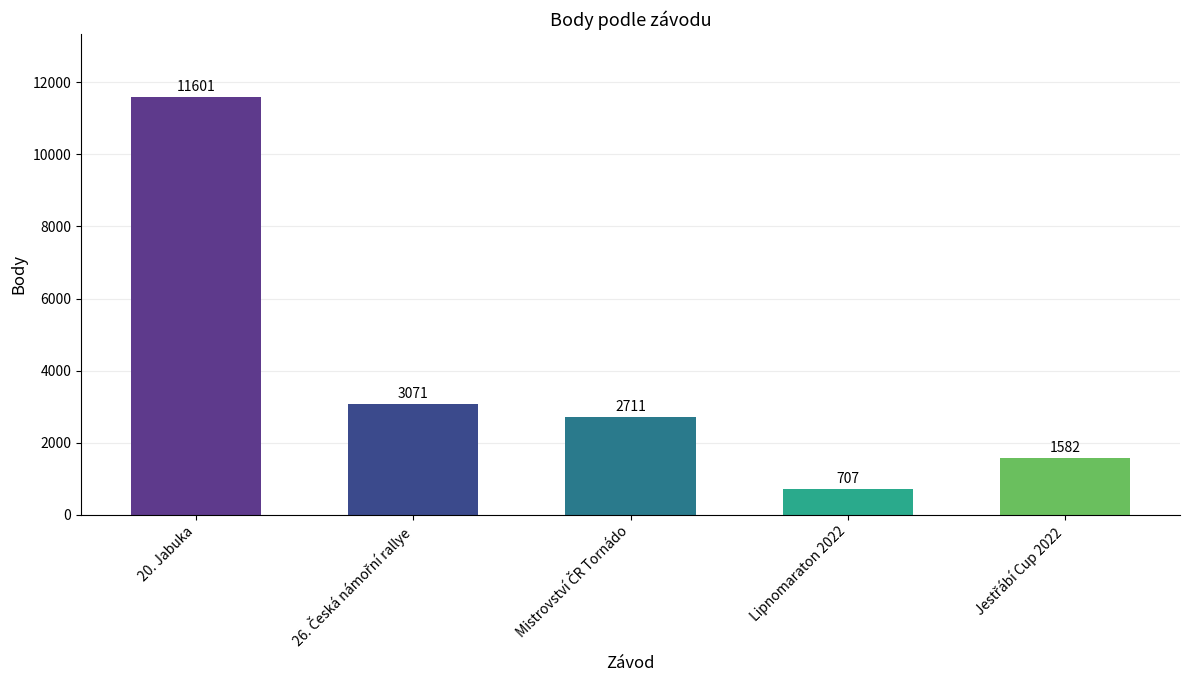

What is the sum of all values?

19672